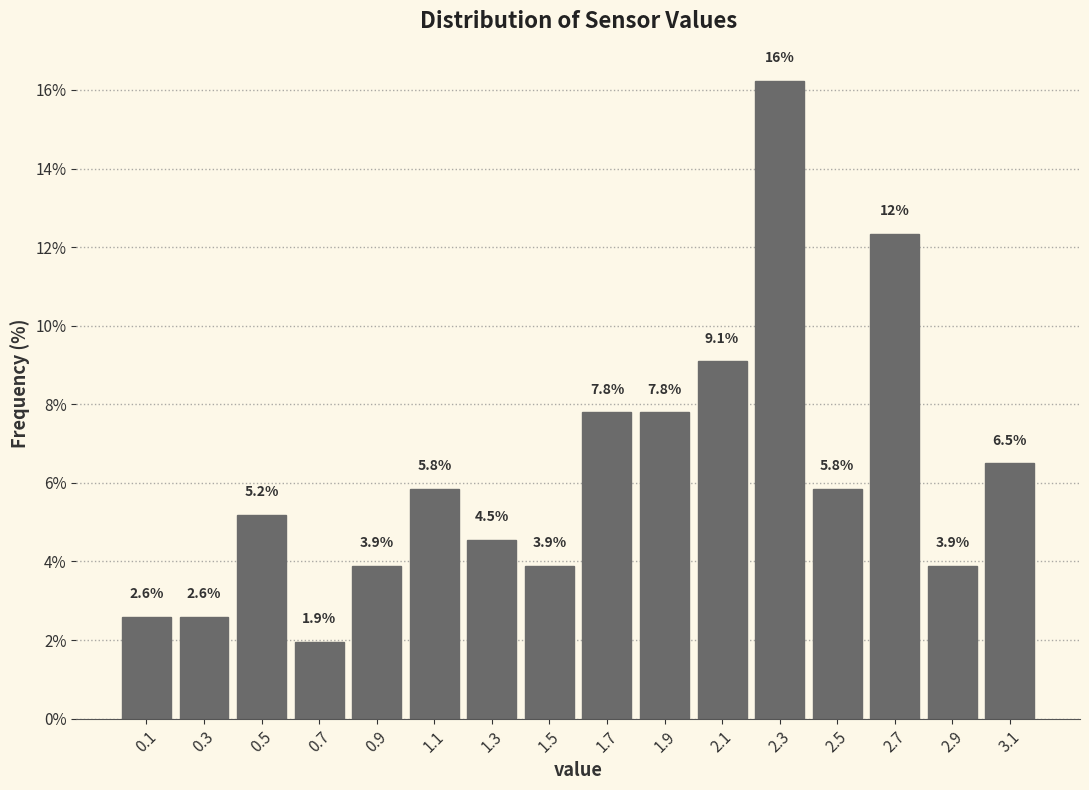

Over which range of the x-axis is the bar tallest?

2.2 to 2.4